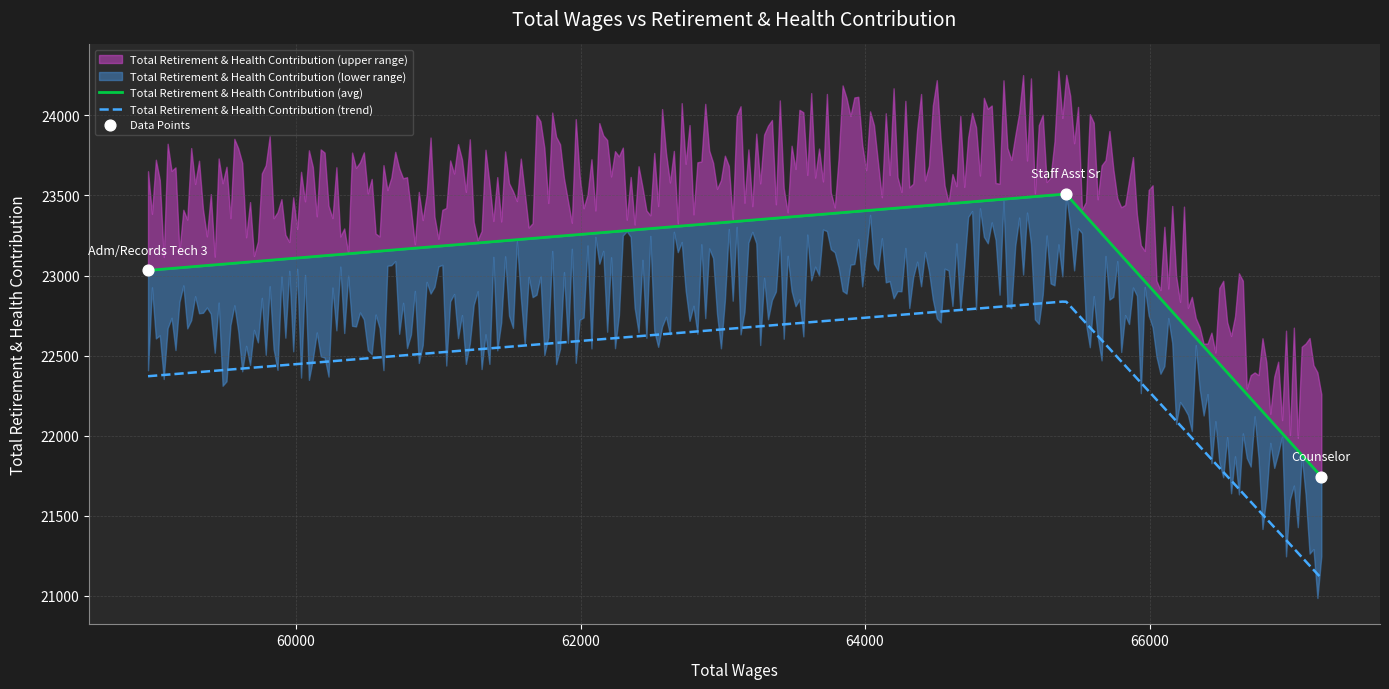

Which has a higher value, Staff Asst Sr or Adm/Records Tech 3?

Staff Asst Sr